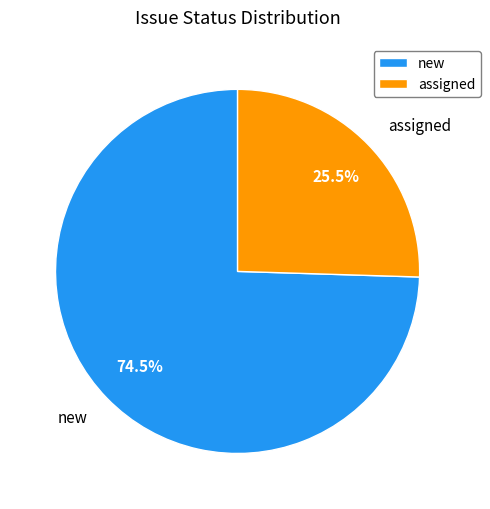

Between assigned and new, which is larger?

new